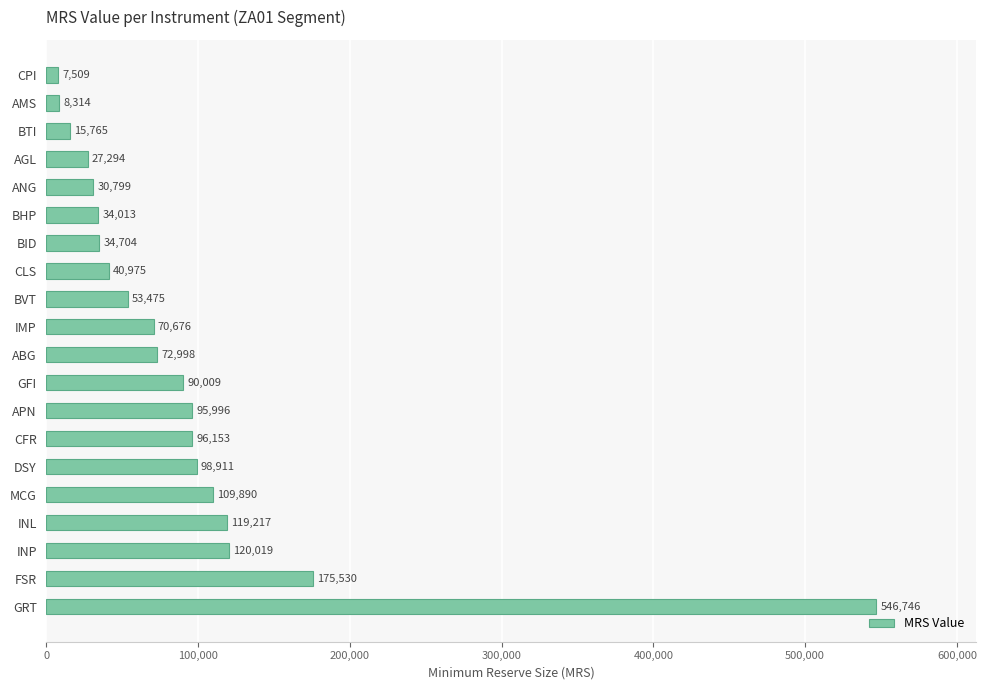

What is the difference between the maximum and minimum values?

539237